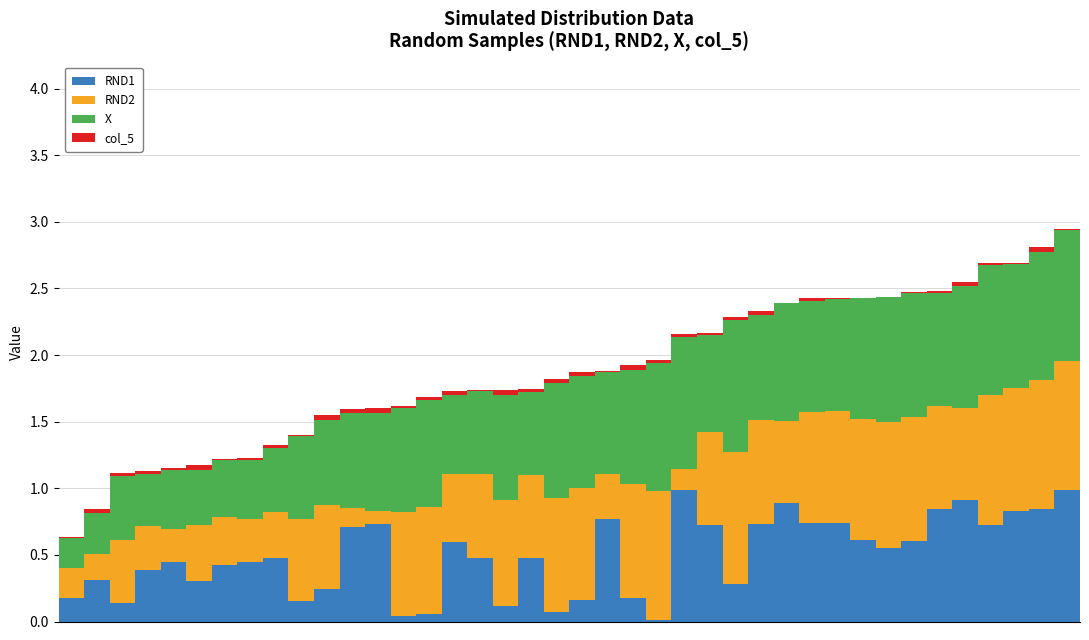

Are the bars grouped side by side (vs. stacked)?

No